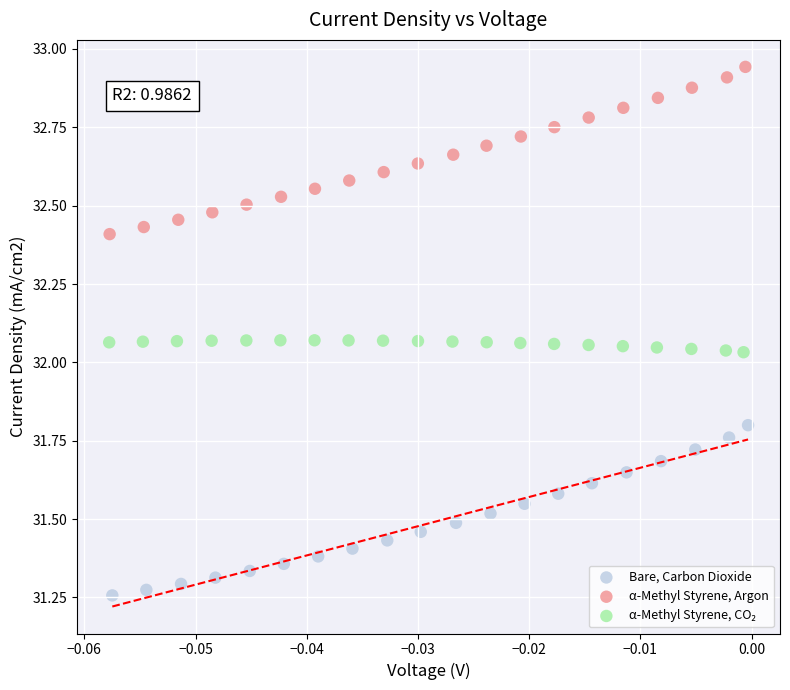

Which series reaches the maximum Y coordinate?

α-Methyl Styrene, Argon